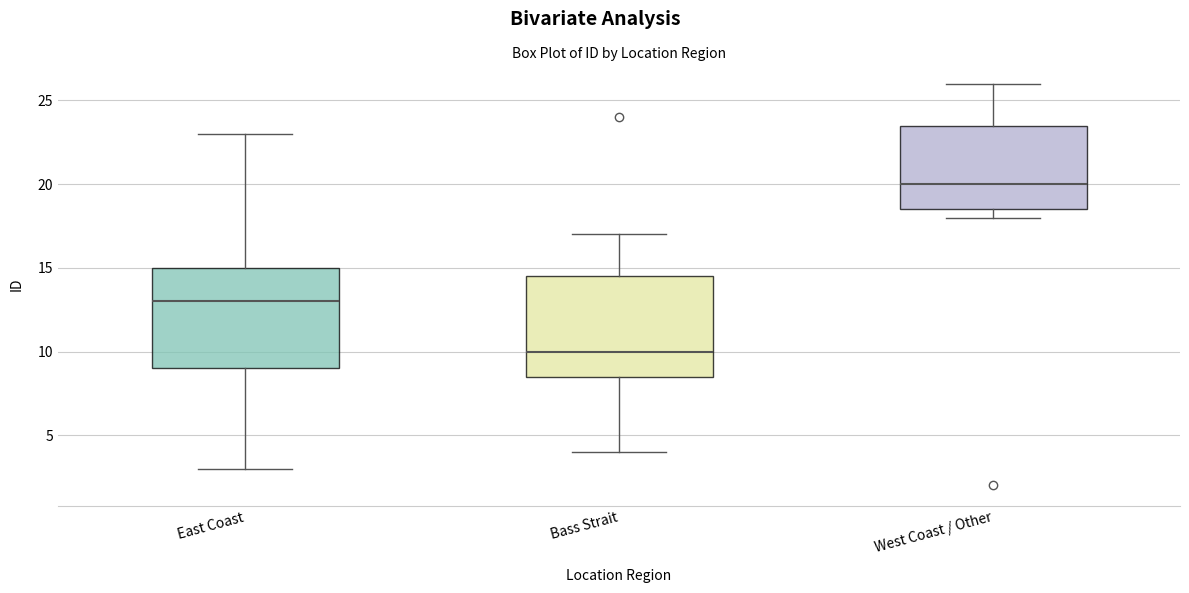

Which box's median line is the lowest?

Bass Strait